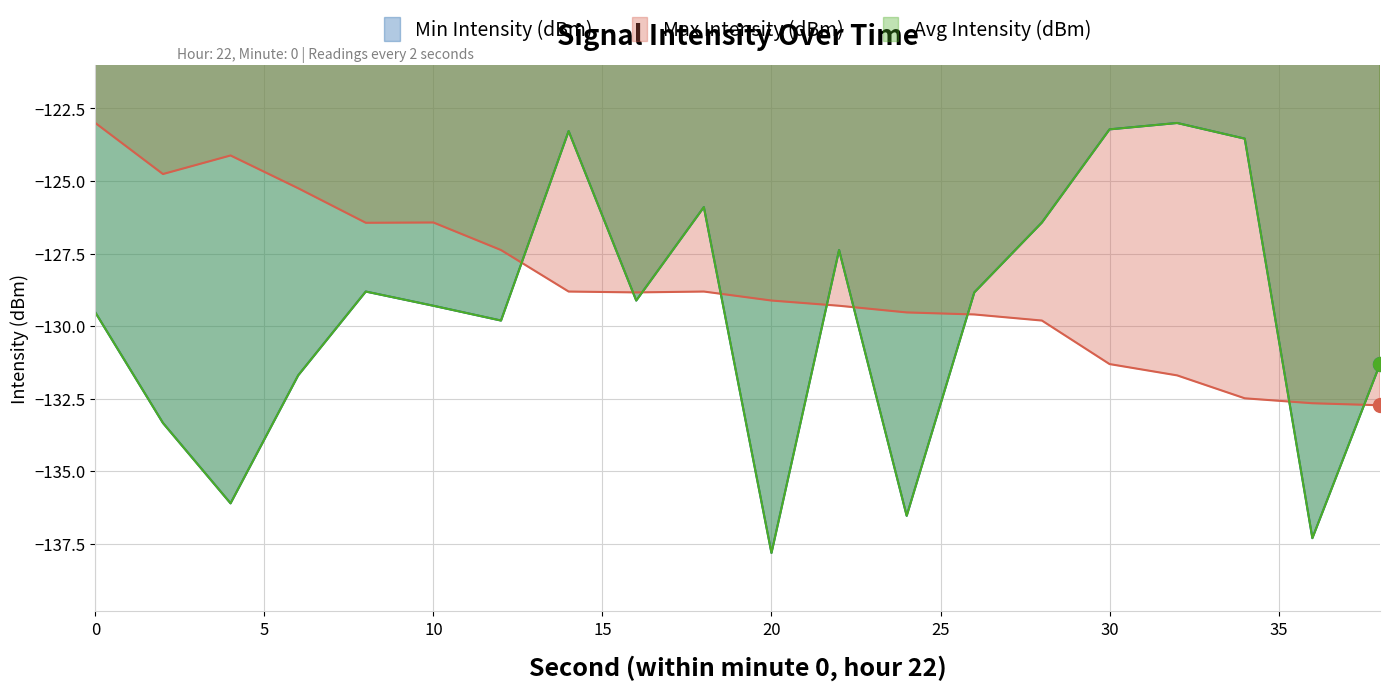

Is the value of Min Intensity (dBm) at 22 greater than the value of Avg Intensity (dBm) at 10?

Yes